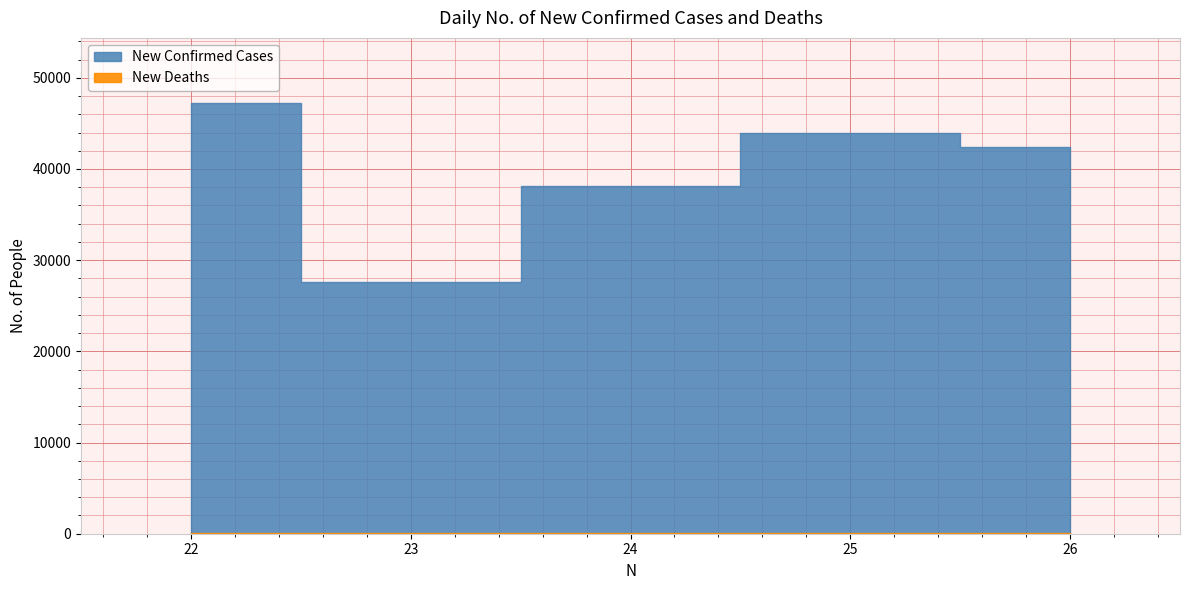

What is the difference between the maximum and second lowest values in the New Confirmed Cases series?

9158.5